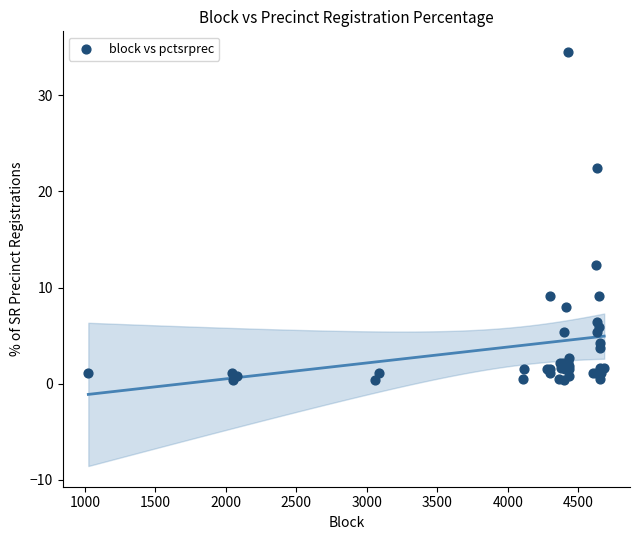

What Y value in the scatter plot is closest to 17?

12.3